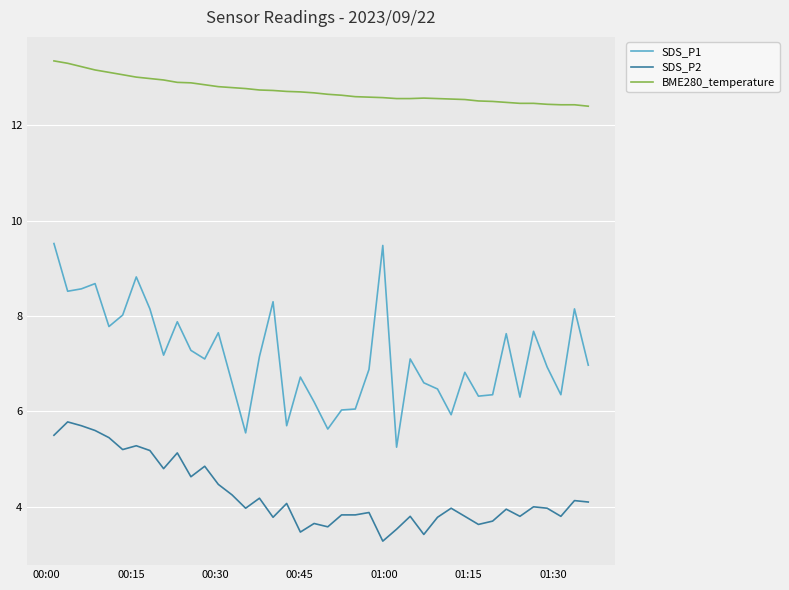

True or false: SDS_P1 and SDS_P2 intersect in this chart.

False